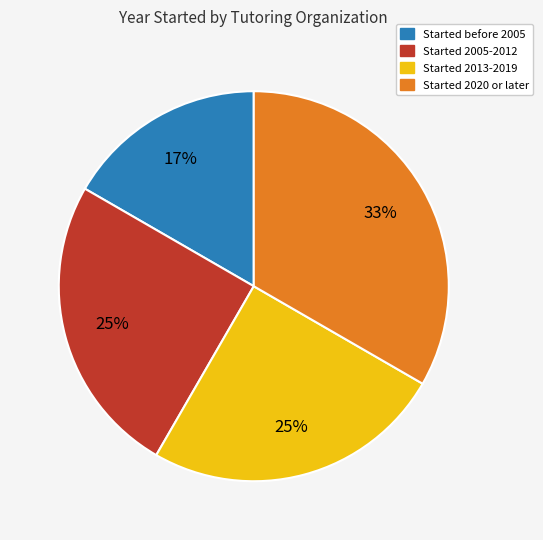

Is there a majority slice in this chart?

No